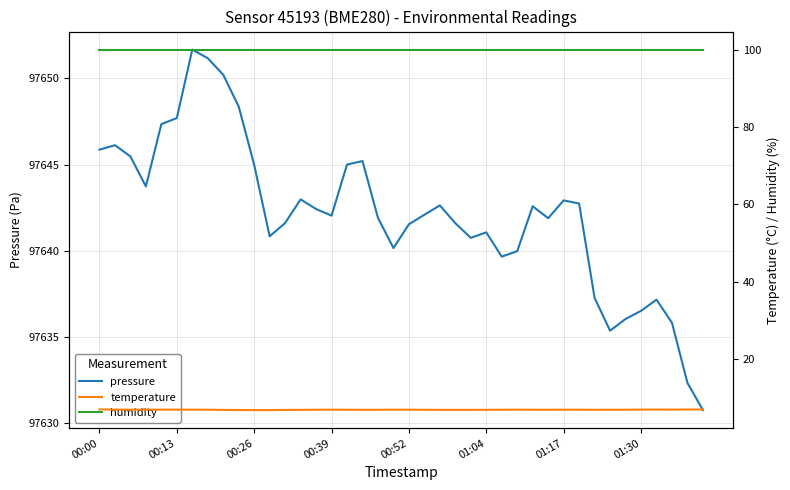

Does the chart have visible grid lines?

Yes